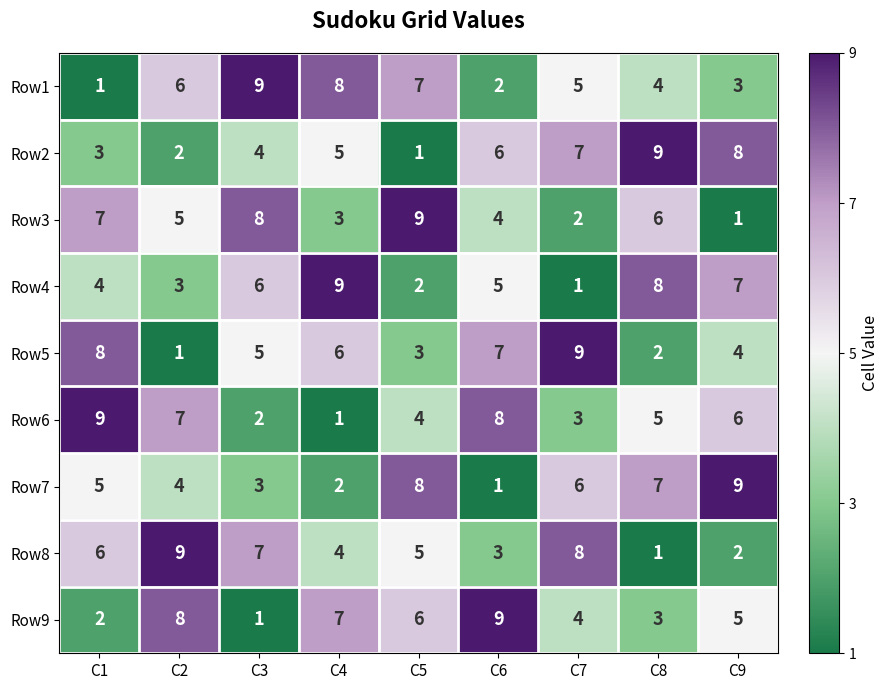

The value of Row8 at C7 is 13. True or false?

False